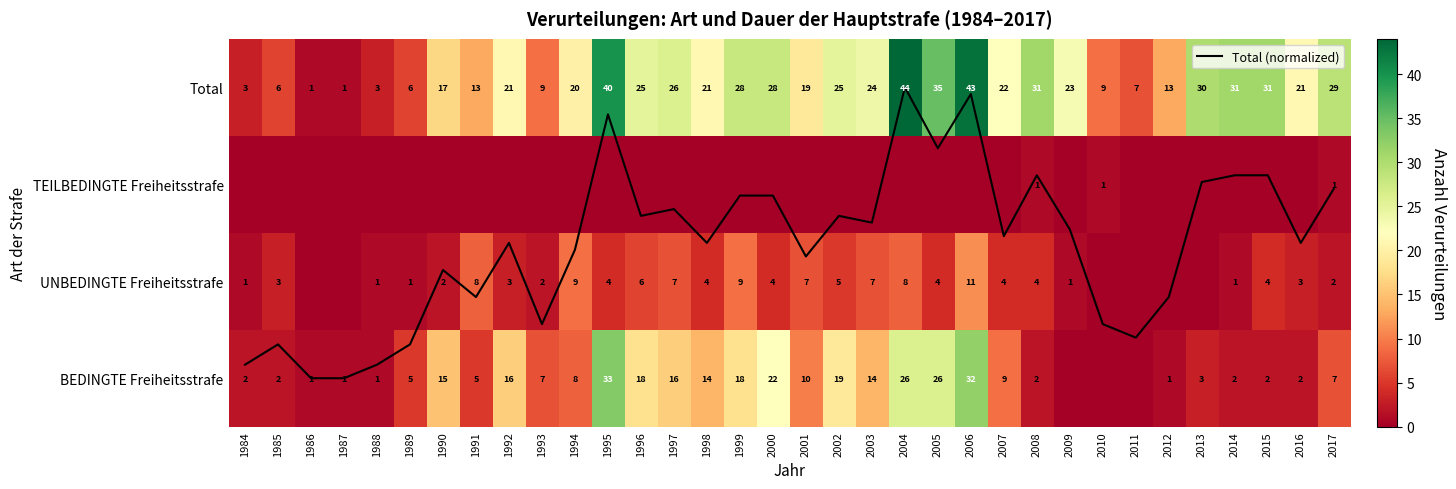

At how many categories does at least one series exceed 18?

22